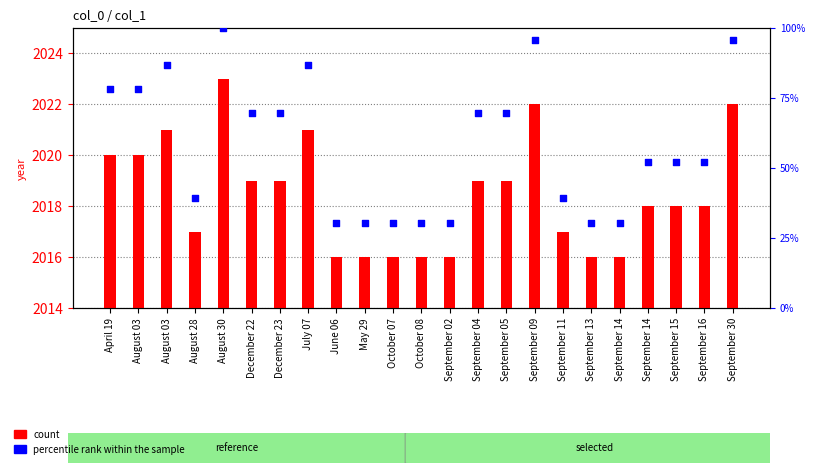

What are all the series names shown in the legend?

count, percentile rank within the sample